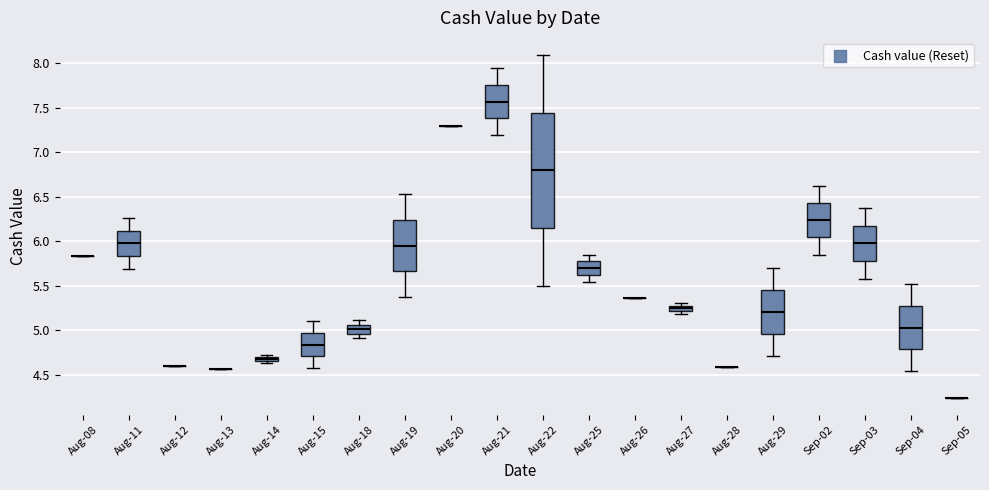

Which box is the tallest, from its lower edge to its upper edge?

Aug-22